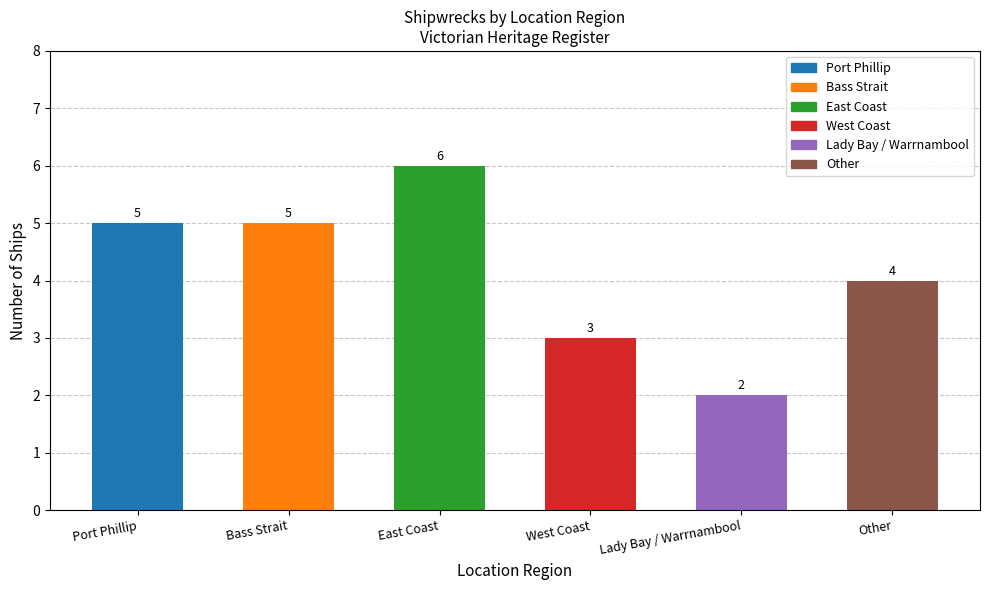

Which label corresponds to the largest value in the chart?

East Coast